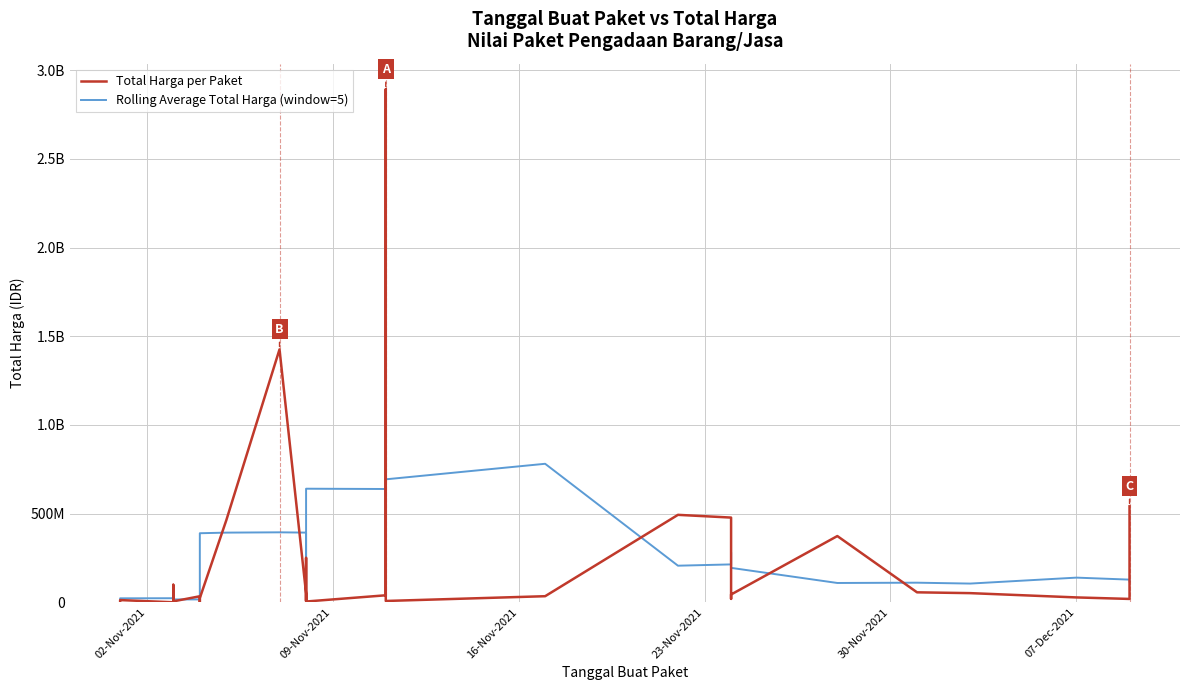

What is the difference between the maximum and second lowest values in the Total Harga per Paket series?

2891940000